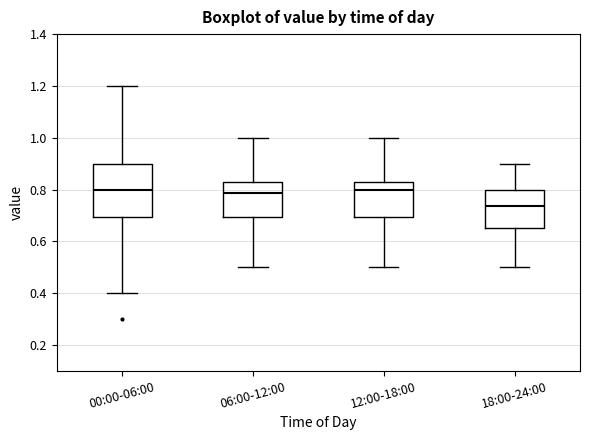

Reading left to right, transcribe this box plot: for each box, give where its median line is, the range the box spans, and where its two whiskers end, as read against the y-axis. The values are not printed on the chart, so give them approximately, as read against the axis.

00:00-06:00: median 0.80, box 0.70 to 0.90, whiskers 0.40 to 1.20
06:00-12:00: median 0.78, box 0.70 to 0.84, whiskers 0.50 to 1.00
12:00-18:00: median 0.80, box 0.70 to 0.84, whiskers 0.50 to 1.00
18:00-24:00: median 0.74, box 0.66 to 0.80, whiskers 0.50 to 0.90